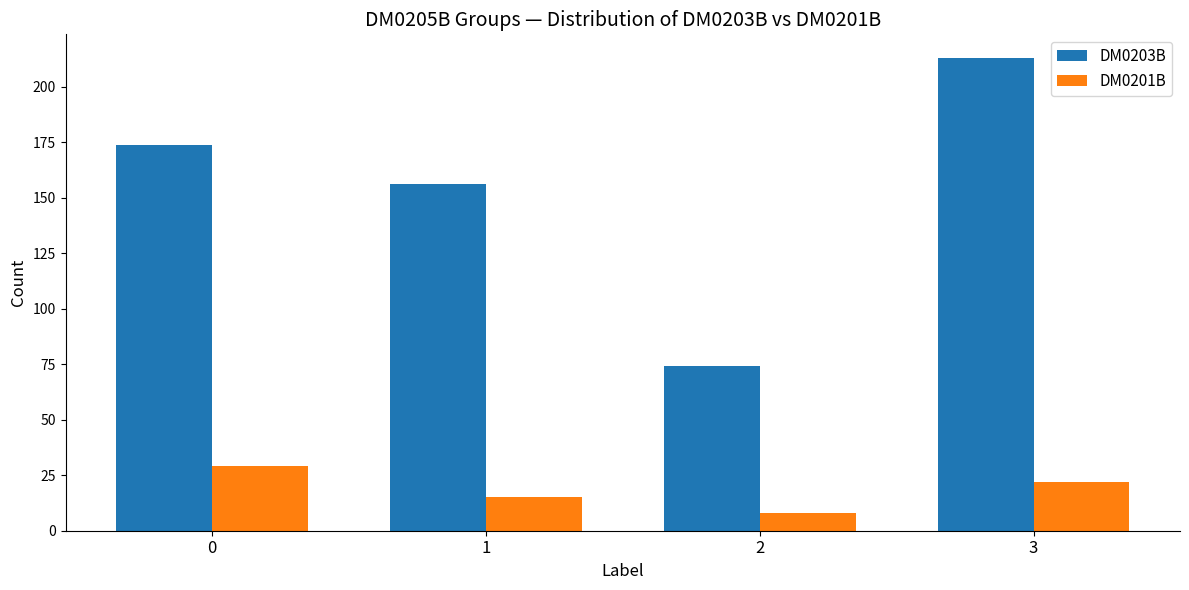

What is the spread (max minus min) of values at 1?

141